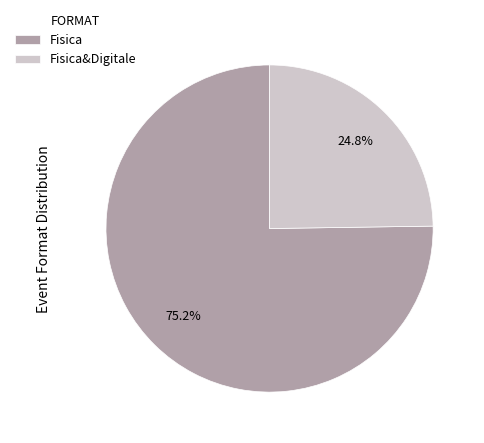

Which slice represents more than half of the pie?

Fisica